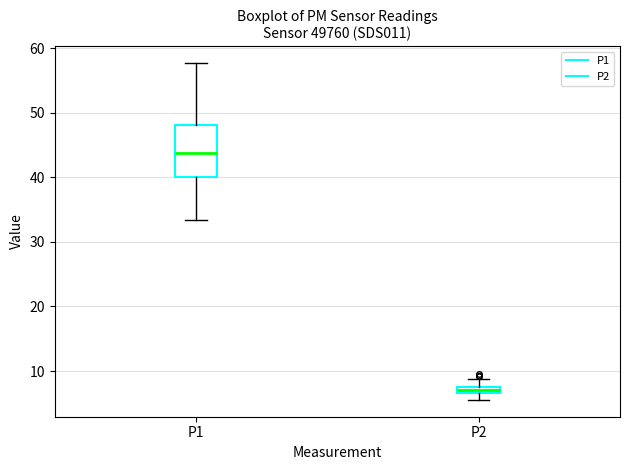

Which box is the tallest, from its lower edge to its upper edge?

P1